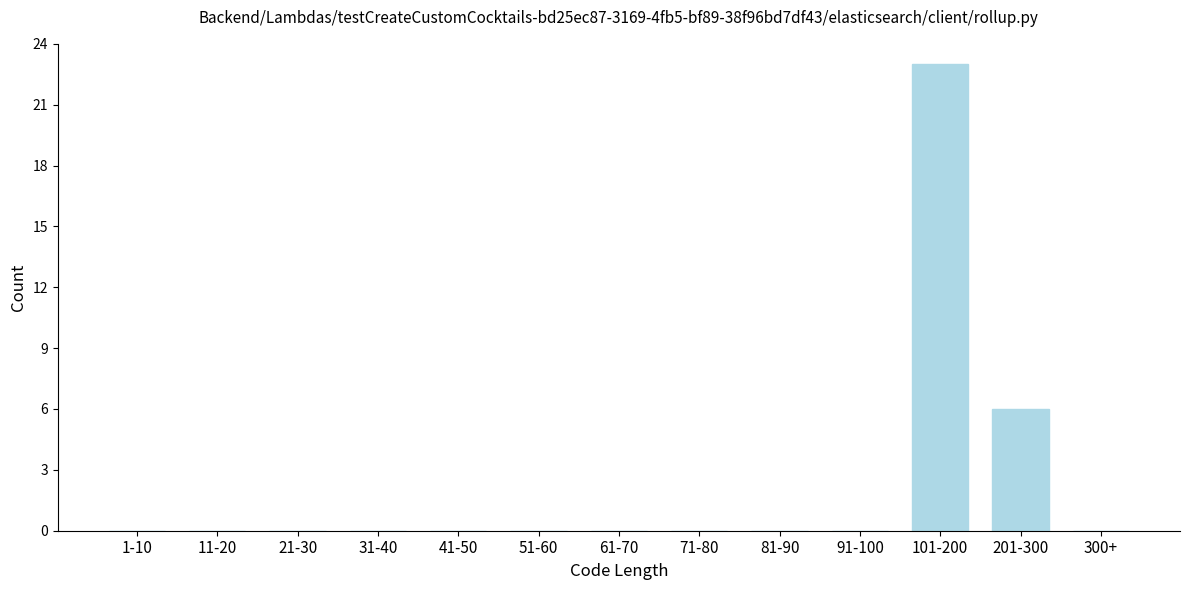

Reading right to left, extract all data points from this chart.

300+=0	201-300=6	101-200=23	91-100=0	81-90=0	71-80=0	61-70=0	51-60=0	41-50=0	31-40=0	21-30=0	11-20=0	1-10=0